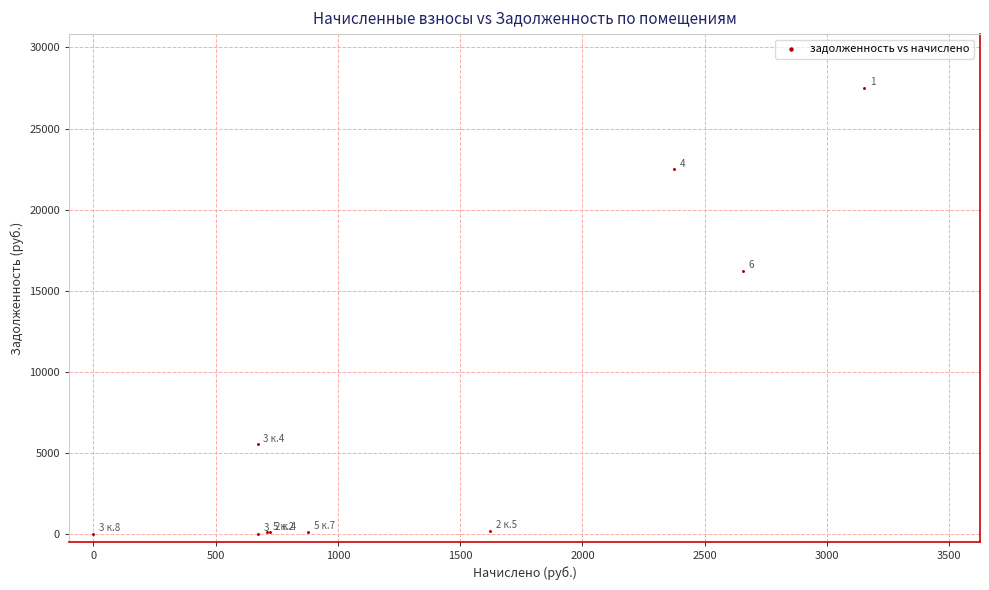

What Y value in the scatter plot is closest to 13761?

16205.3